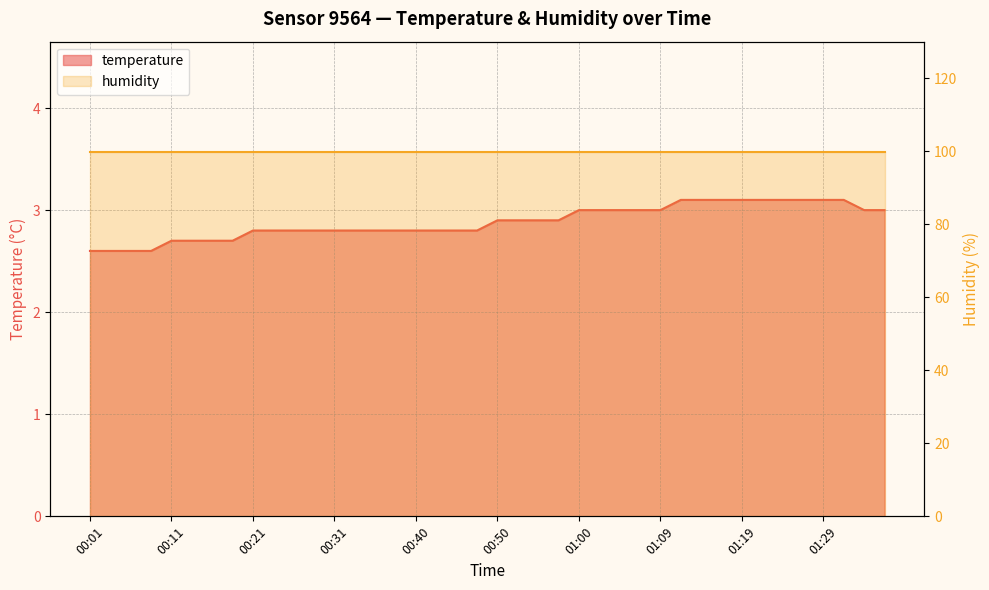

What is the approximate value at 00:04?

2.6